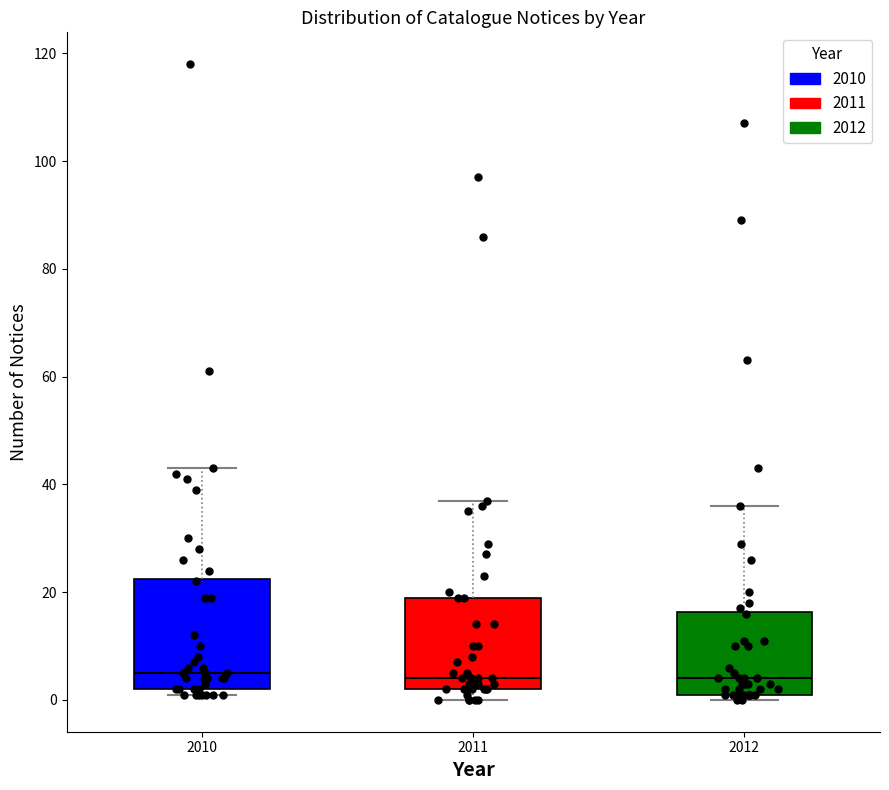

Reading left to right, transcribe this box plot: for each box, give where its median line is, the range the box spans, and where its two whiskers end, as read against the y-axis. The values are not printed on the chart, so give them approximately, as read against the axis.

2010: median 6, box 2 to 22, whiskers 2 (just below the box's lower edge) to 44
2011: median 4, box 2 to 20, whiskers 0 to 38
2012: median 4, box 2 to 16, whiskers 0 to 36